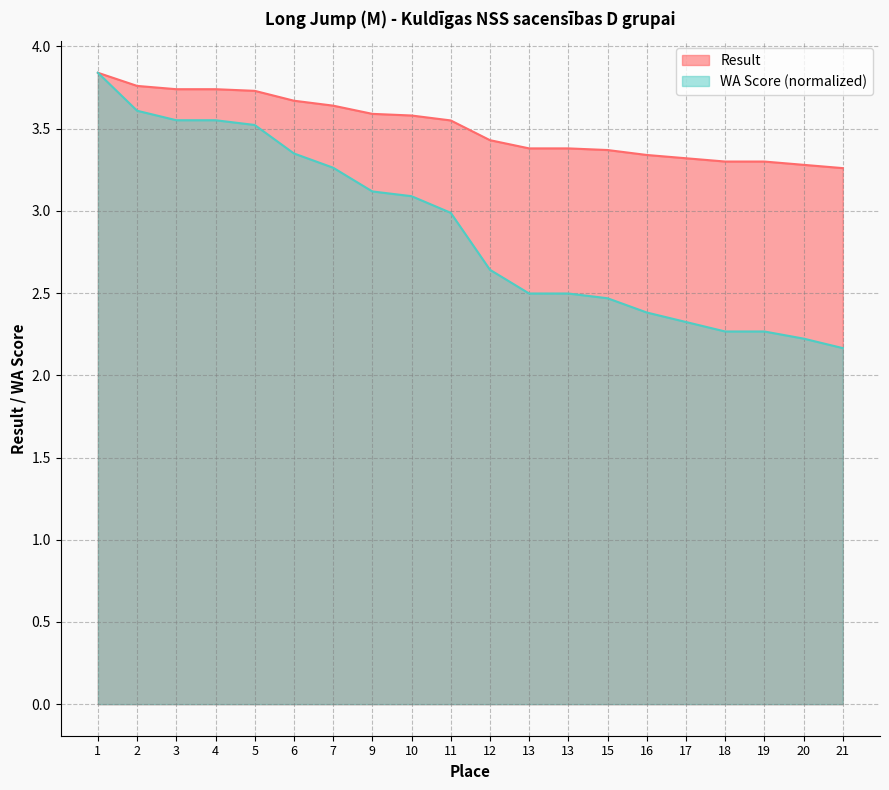

Reading left to right, extract all data points from this chart.

Result: 3.8	3.8	3.7	3.7	3.7	3.7	3.6	3.6	3.6	3.5	3.4	3.4	3.4	3.4	3.3	3.3	3.3	3.3	3.3	3.3
WA Score: 3.8	3.6	3.6	3.6	3.5	3.3	3.3	3.1	3.1	3.0	2.6	2.5	2.5	2.5	2.4	2.3	2.3	2.3	2.2	2.2